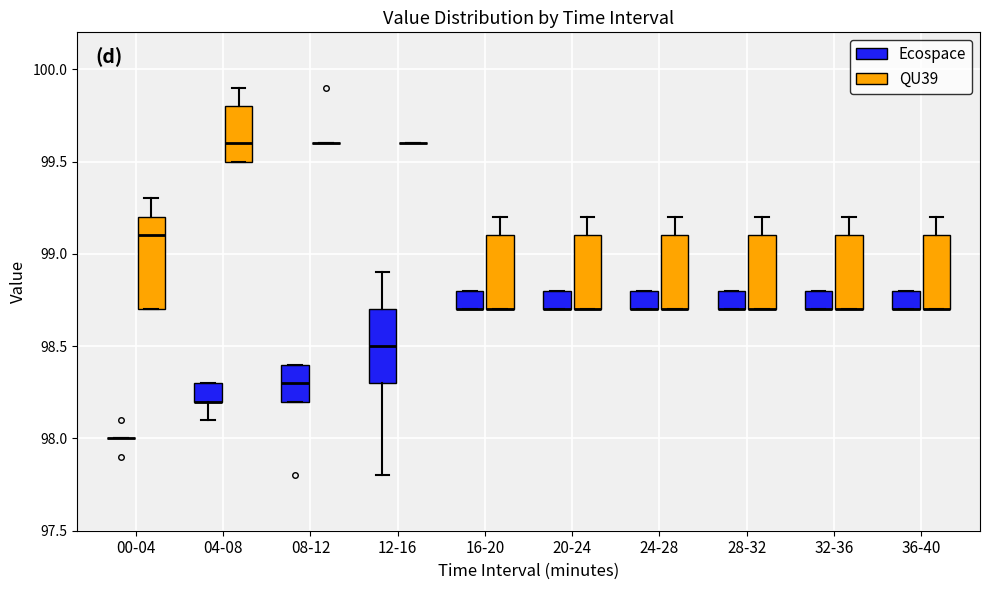

Reading left to right, transcribe this box plot: for each box, give where its median line is, the range the box spans, and where its two whiskers end, as read against the y-axis. The values are not printed on the chart, so give them approximately, as read against the axis.

00-04 (Ecospace): box collapsed to a line at 98.0, whiskers 98.0 to 98.0
00-04 (QU39): median 99.1, box 98.7 to 99.2, whiskers 98.7 to 99.3
04-08 (Ecospace): median 98.2 (drawn on the box's lower edge), box 98.2 to 98.3, whiskers 98.1 to 98.3
04-08 (QU39): median 99.6, box 99.5 to 99.8, whiskers 99.5 to 99.9
08-12 (Ecospace): median 98.3, box 98.2 to 98.4, whiskers 98.2 to 98.4
08-12 (QU39): box collapsed to a line at 99.6, whiskers 99.6 to 99.6
12-16 (Ecospace): median 98.5, box 98.3 to 98.7, whiskers 97.8 to 98.9
12-16 (QU39): box collapsed to a line at 99.6, whiskers 99.6 to 99.6
16-20 (Ecospace): median 98.7 (drawn on the box's lower edge), box 98.7 to 98.8, whiskers 98.7 to 98.8
16-20 (QU39): median 98.7 (drawn on the box's lower edge), box 98.7 to 99.1, whiskers 98.7 to 99.2
20-24 (Ecospace): median 98.7 (drawn on the box's lower edge), box 98.7 to 98.8, whiskers 98.7 to 98.8
20-24 (QU39): median 98.7 (drawn on the box's lower edge), box 98.7 to 99.1, whiskers 98.7 to 99.2
24-28 (Ecospace): median 98.7 (drawn on the box's lower edge), box 98.7 to 98.8, whiskers 98.7 to 98.8
24-28 (QU39): median 98.7 (drawn on the box's lower edge), box 98.7 to 99.1, whiskers 98.7 to 99.2
28-32 (Ecospace): median 98.7 (drawn on the box's lower edge), box 98.7 to 98.8, whiskers 98.7 to 98.8
28-32 (QU39): median 98.7 (drawn on the box's lower edge), box 98.7 to 99.1, whiskers 98.7 to 99.2
32-36 (Ecospace): median 98.7 (drawn on the box's lower edge), box 98.7 to 98.8, whiskers 98.7 to 98.8
32-36 (QU39): median 98.7 (drawn on the box's lower edge), box 98.7 to 99.1, whiskers 98.7 to 99.2
36-40 (Ecospace): median 98.7 (drawn on the box's lower edge), box 98.7 to 98.8, whiskers 98.7 to 98.8
36-40 (QU39): median 98.7 (drawn on the box's lower edge), box 98.7 to 99.1, whiskers 98.7 to 99.2